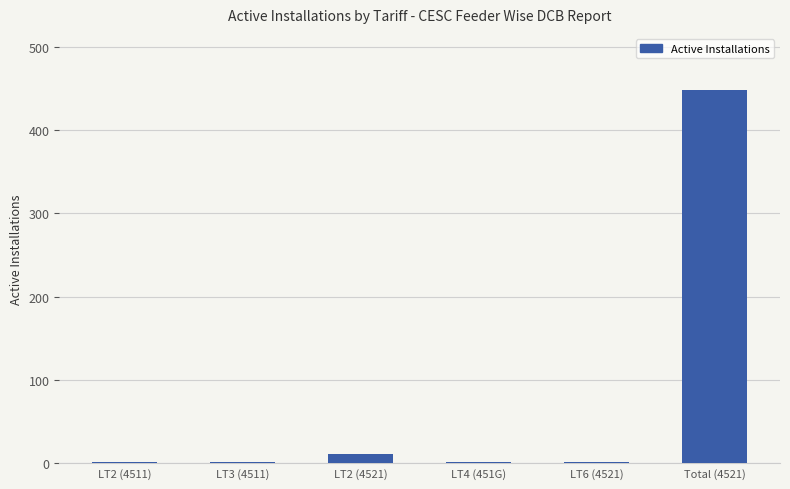

What is the difference between the values at LT4 (451G) and LT6 (4521)?

1